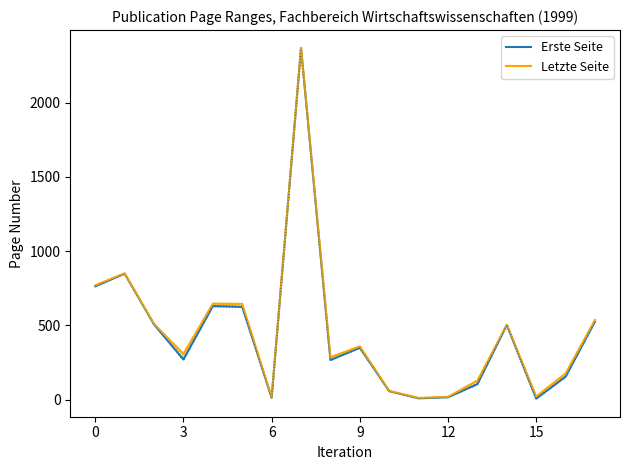

How many values in the Letzte Seite series exceed 359?

8